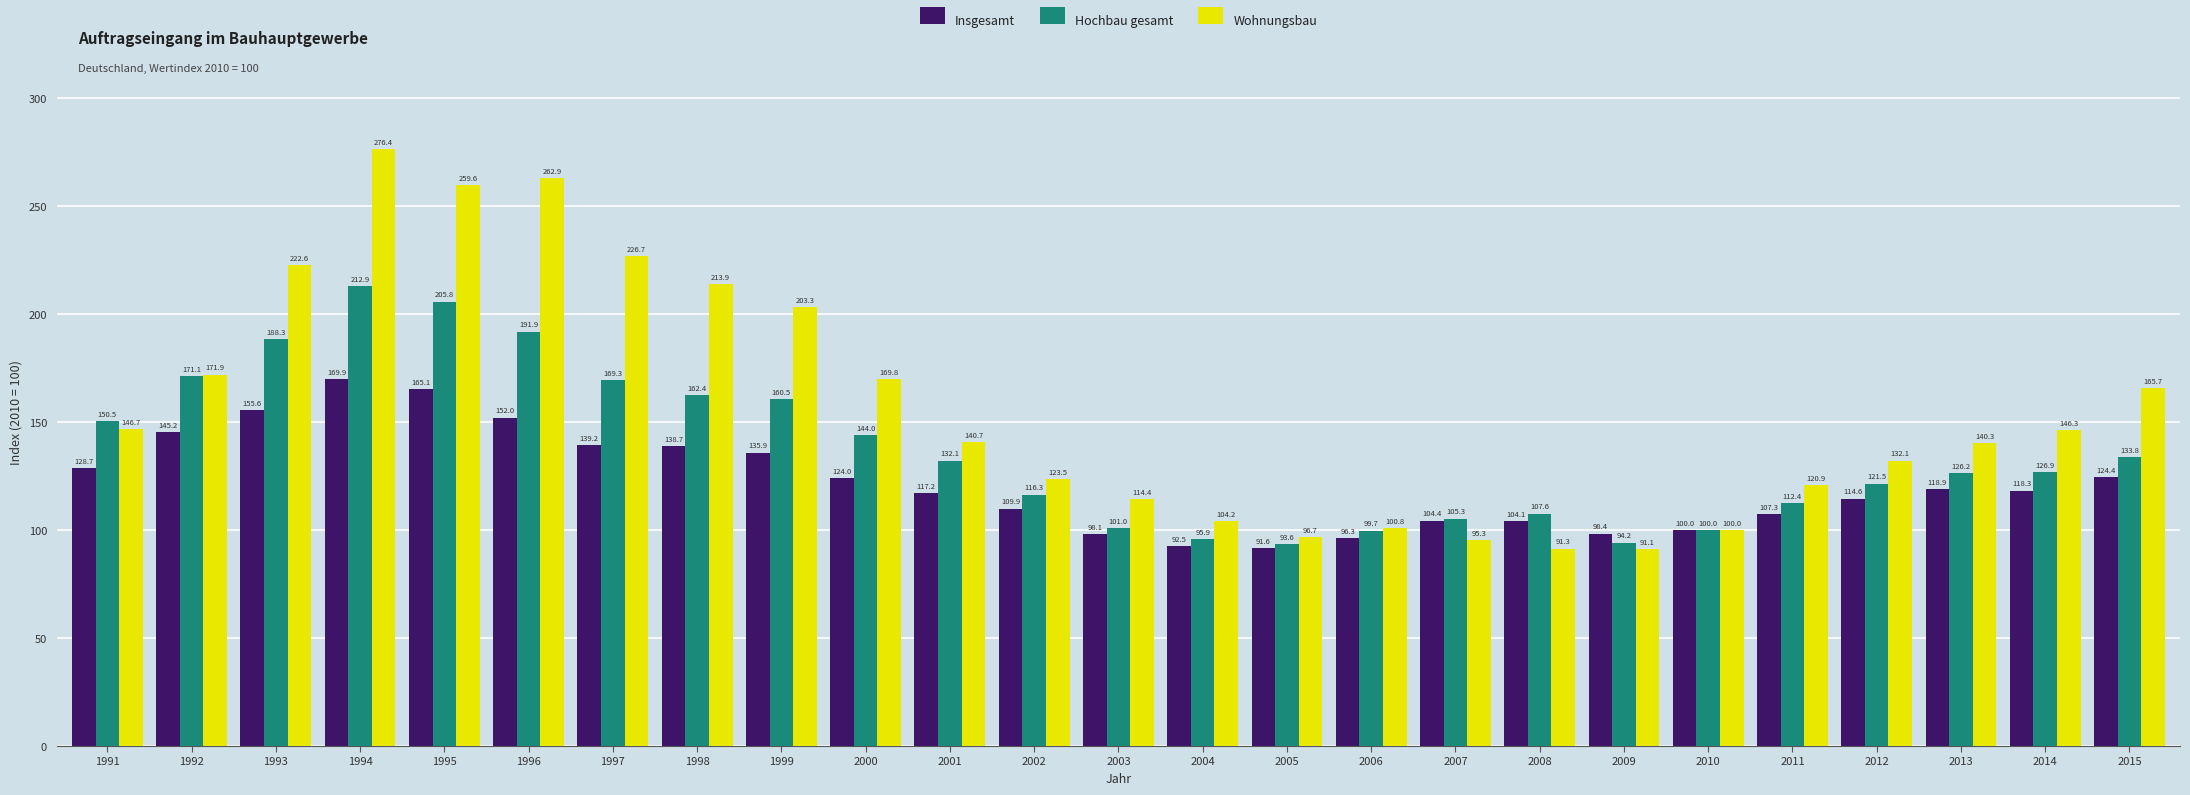

At which label does Wohnungsbau first exceed 140?

1991